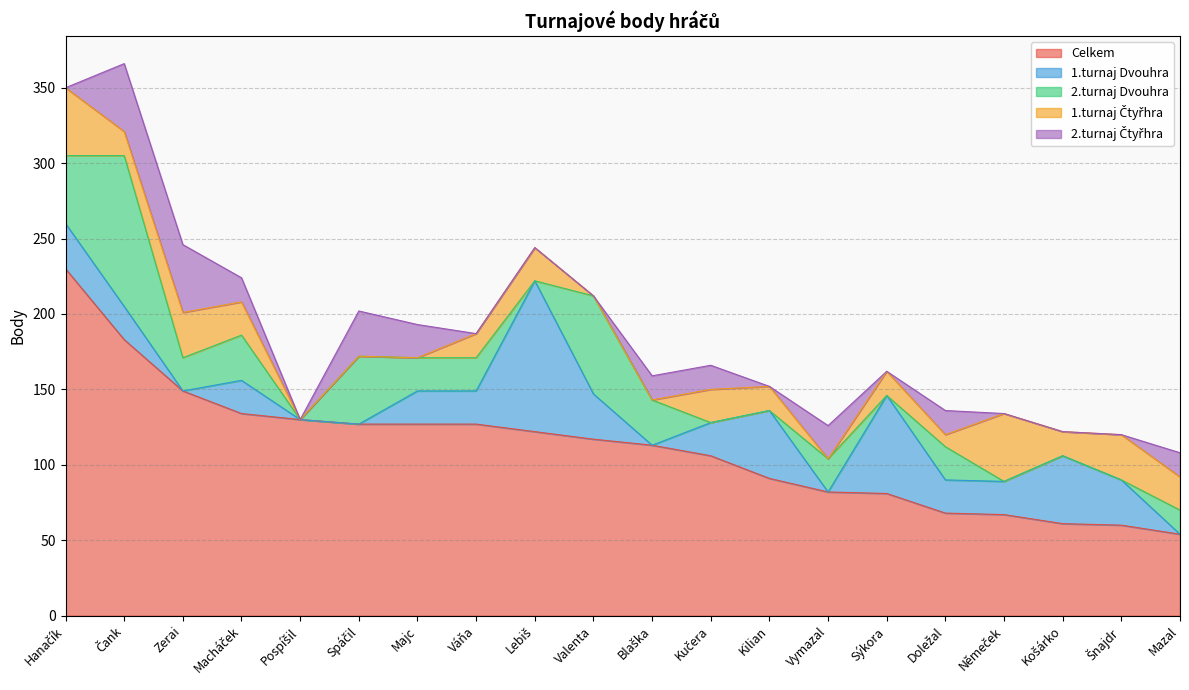

Between Kučera and Němeček, which series saw the biggest shift?

Celkem